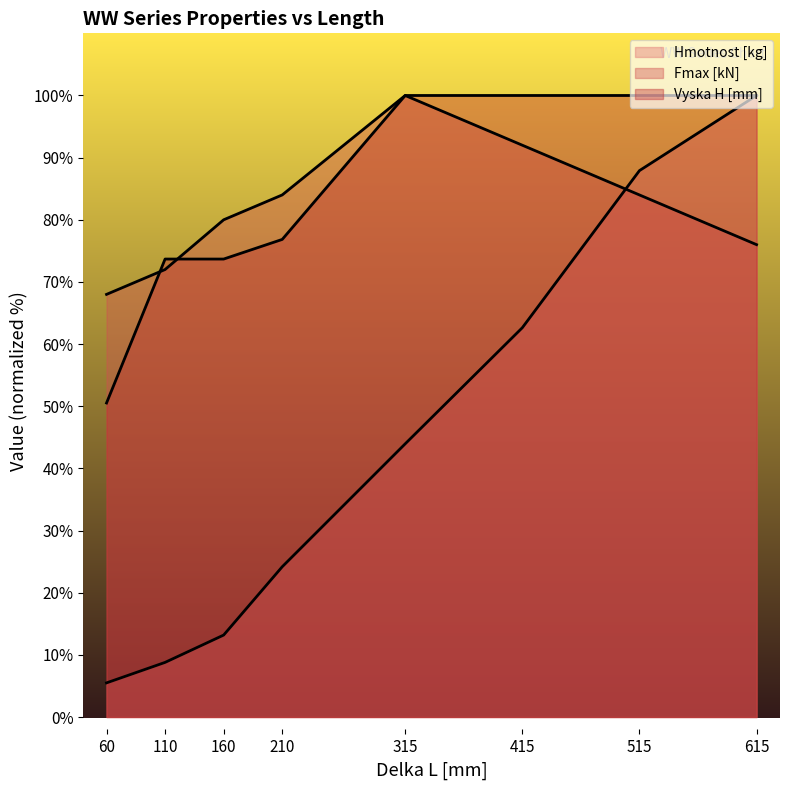

What are all the series names shown in the legend?

Hmotnost [kg], Fmax [kN], Vyska H [mm]